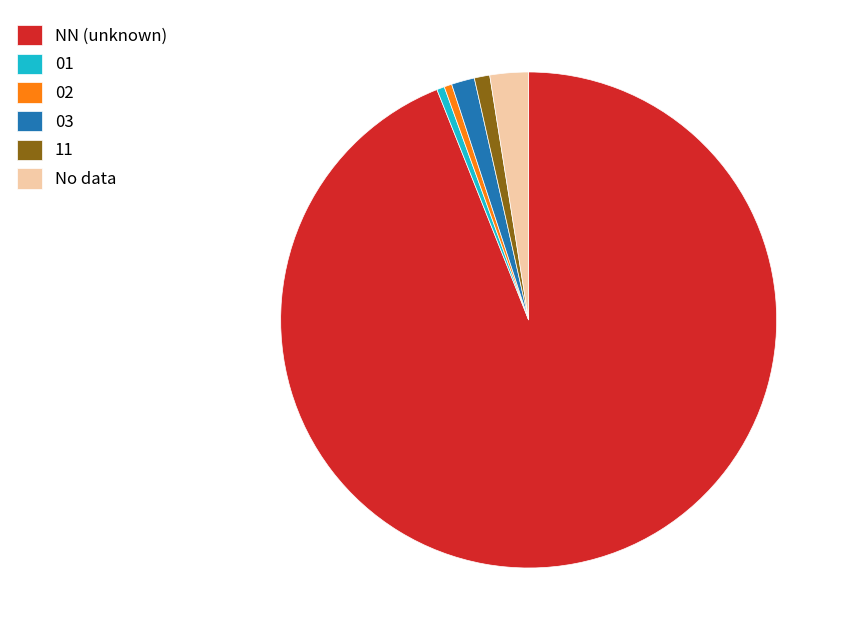

Is it true that No data is 3% of the pie?

True